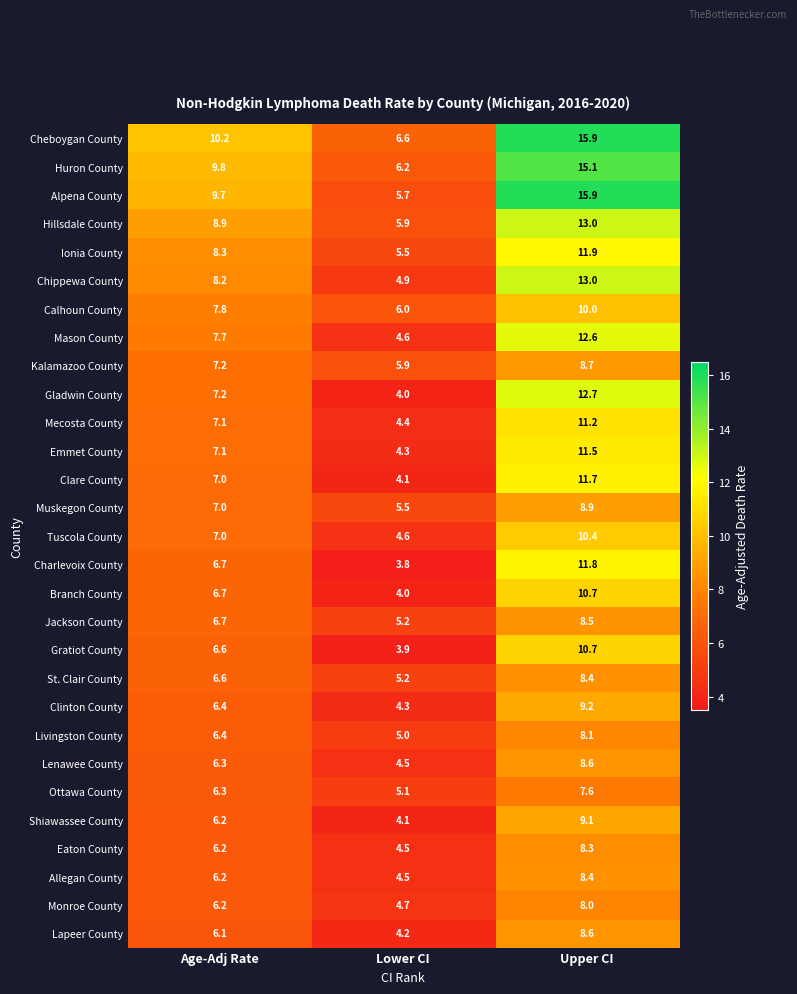

Which series changed the most between Age-Adj Rate and Lower CI?

Alpena County